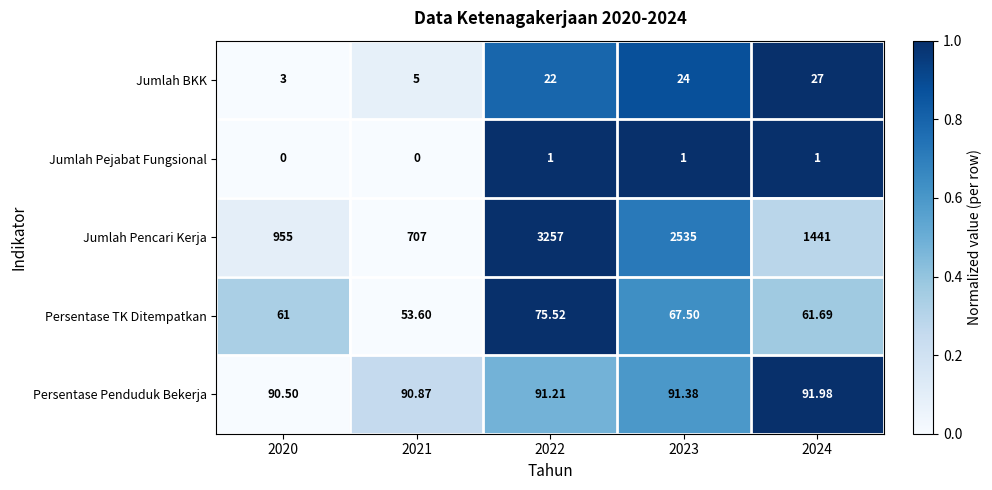

What is the spread (max minus min) of values at 2022?

3256.0